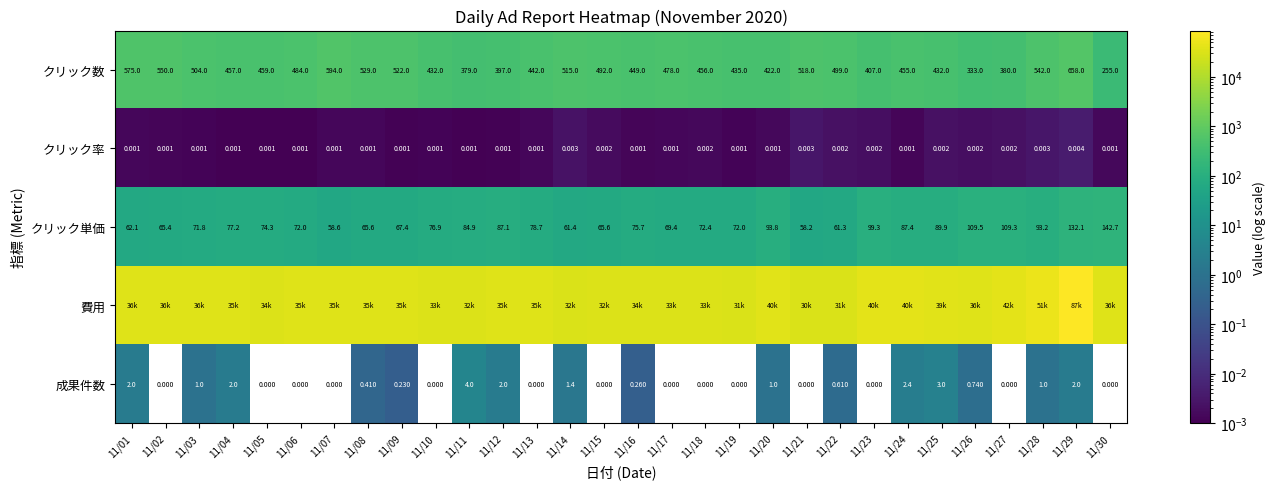

Where does the クリック数 series first go above 459?

11/01